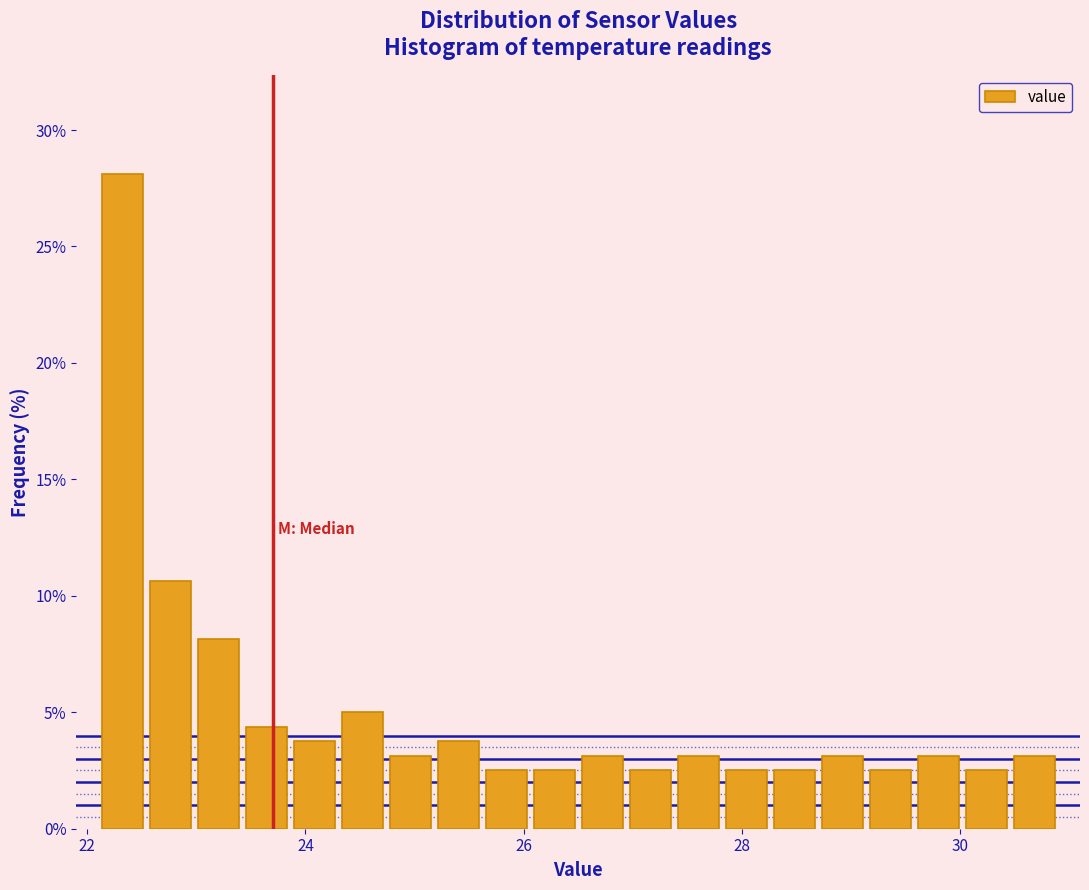

Read against the x-axis, roughly where is the centre of the tallest bar?

22.4